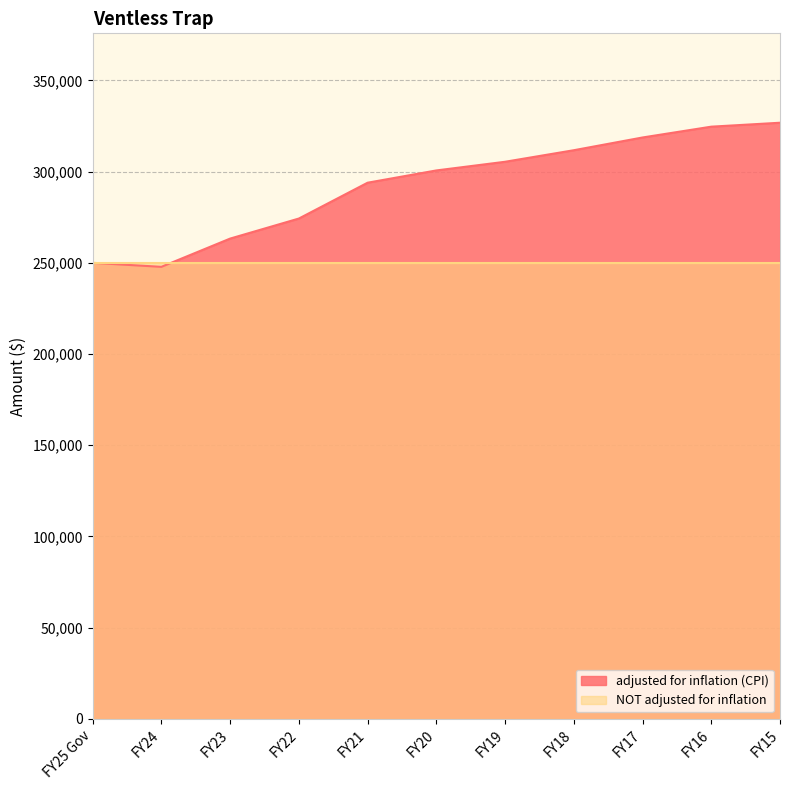

At which category does the data reach its first local valley?

FY24